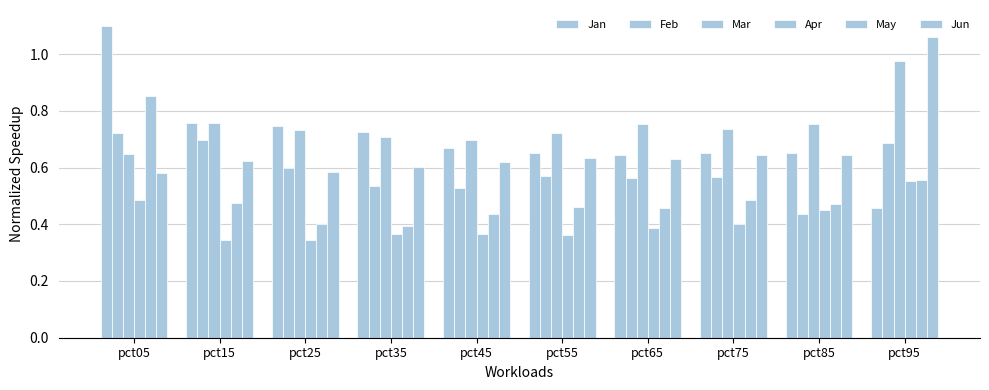

Rank the categories by May value from highest to lowest.

pct05, pct95, pct75, pct15, pct85, pct55, pct65, pct45, pct25, pct35